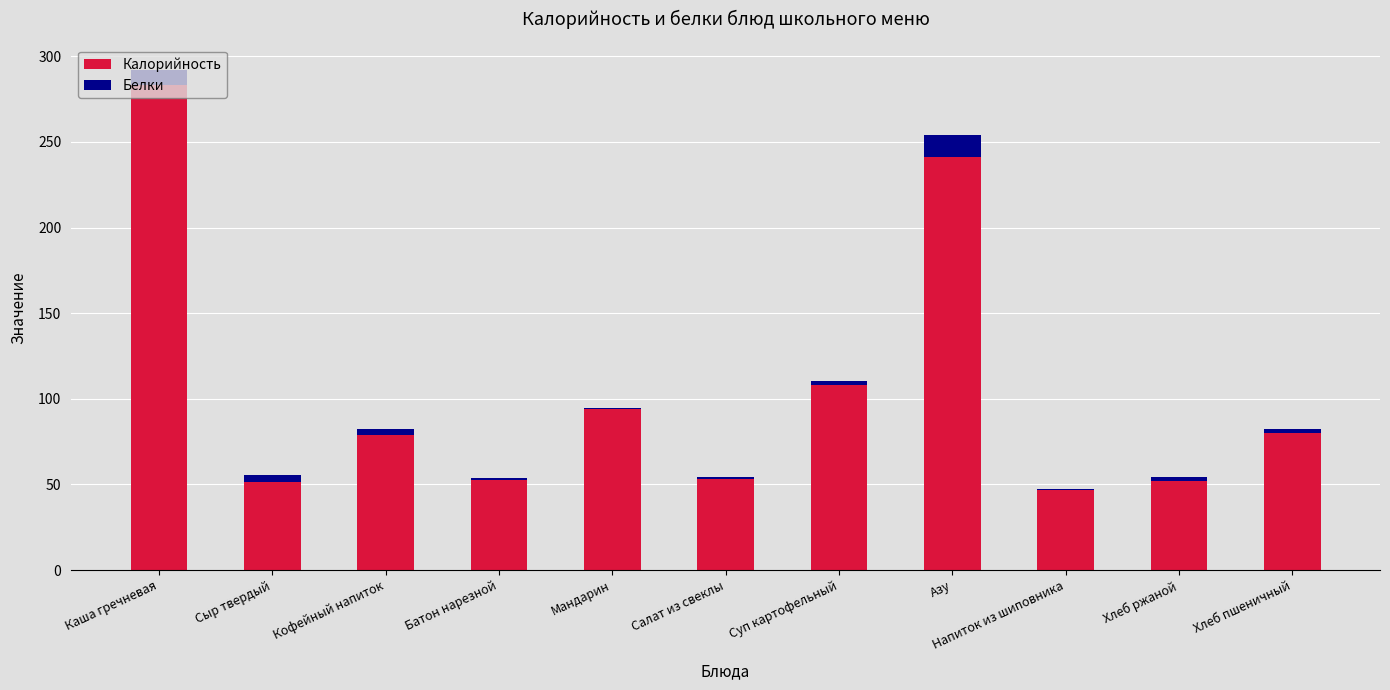

Count the number of data series in this chart.

2